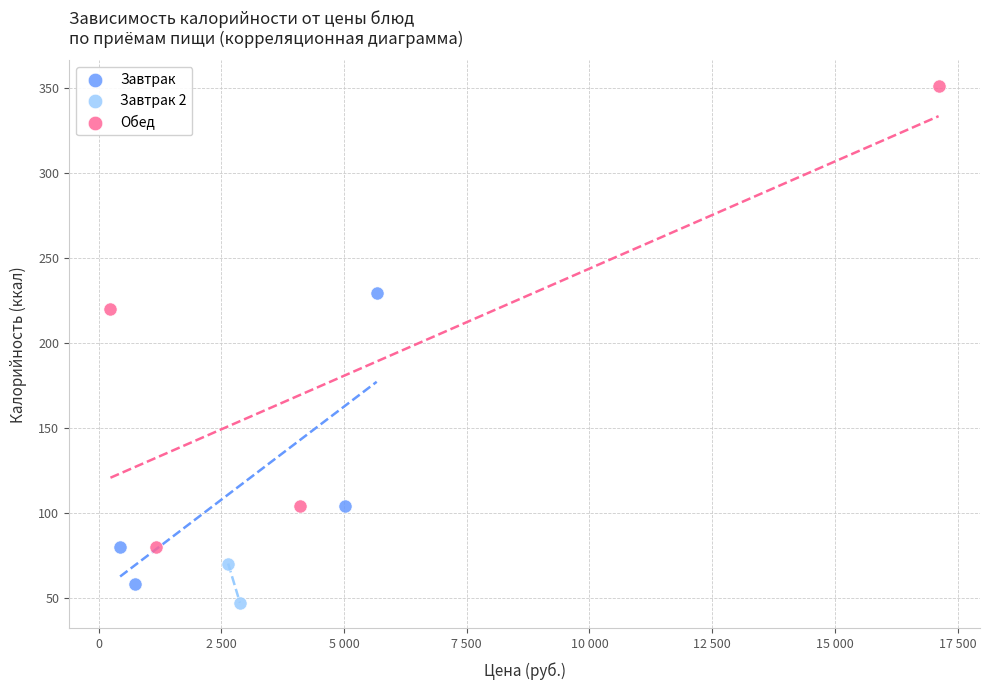

What are all the series names shown in the legend?

Завтрак, Завтрак 2, Обед